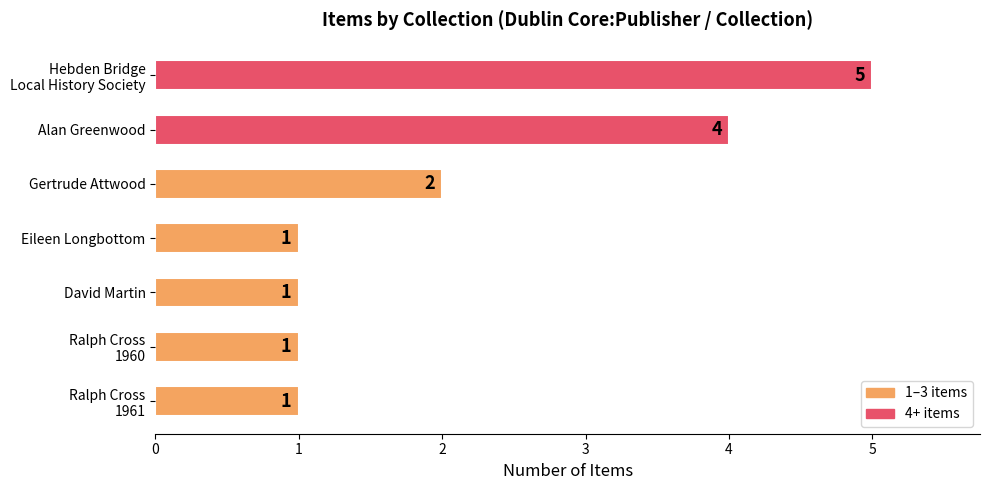

Is it true that the value at Eileen Longbottom is 2?

False